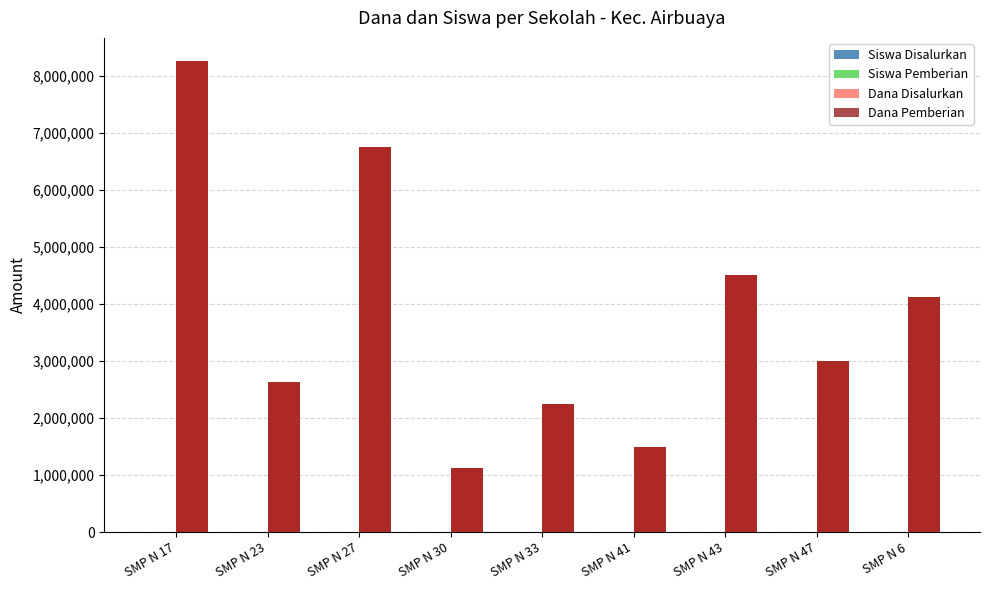

What is the spread (max minus min) of values at SMP N 27?

6749982